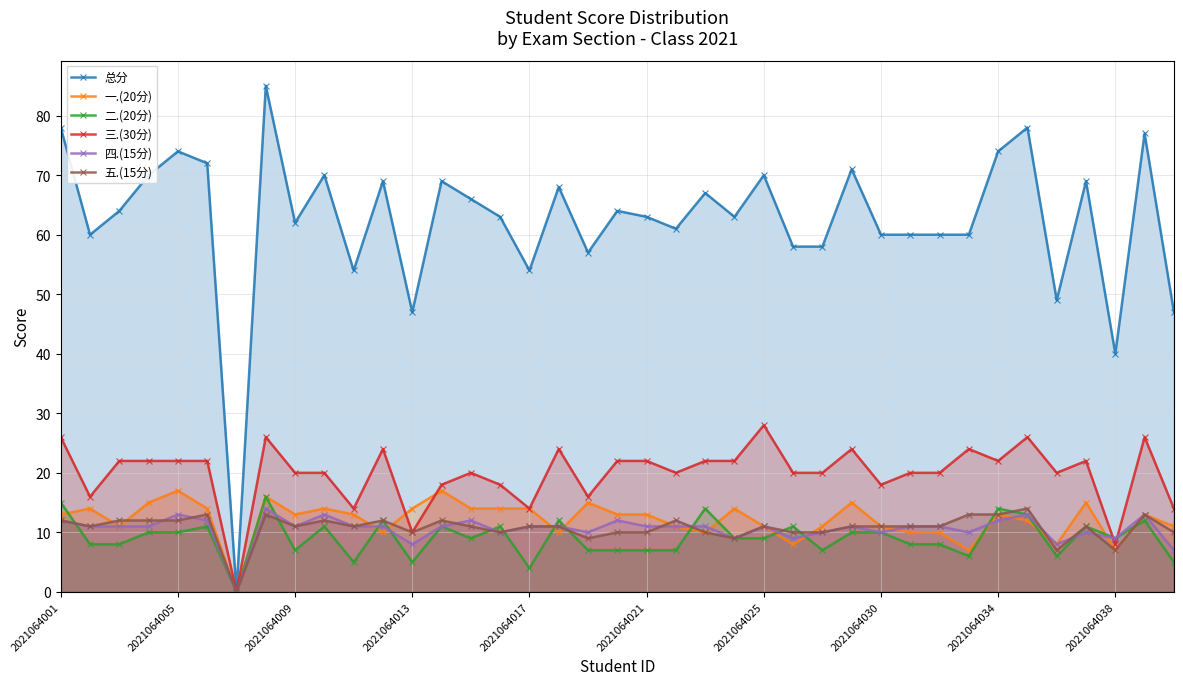

Reading left to right, transcribe all the data shown in this chart.

总分: 78	60	64	70	74	72	0	85	62	70	54	69	47	69	66	63	54	68	57	64	63	61	67	63	70	58	58	71	60	60	60	60	74	78	49	69	40	77	47
一.(20分): 13	14	11	15	17	14	0	16	13	14	13	10	14	17	14	14	14	10	15	13	13	11	10	14	11	8	11	15	11	10	10	7	13	12	8	15	7	13	11
二.(20分): 15	8	8	10	10	11	0	16	7	11	5	12	5	11	9	11	4	12	7	7	7	7	14	9	9	11	7	10	10	8	8	6	14	13	6	11	9	12	5
三.(30分): 26	16	22	22	22	22	0	26	20	20	14	24	10	18	20	18	14	24	16	22	22	20	22	22	28	20	20	24	18	20	20	24	22	26	20	22	8	26	14
四.(15分): 12	11	11	11	13	12	0	14	11	13	11	11	8	11	12	10	11	11	10	12	11	11	11	9	11	9	10	11	10	11	11	10	12	13	8	10	9	13	7
五.(15分): 12	11	12	12	12	13	0	13	11	12	11	12	10	12	11	10	11	11	9	10	10	12	10	9	11	10	10	11	11	11	11	13	13	14	7	11	7	13	10